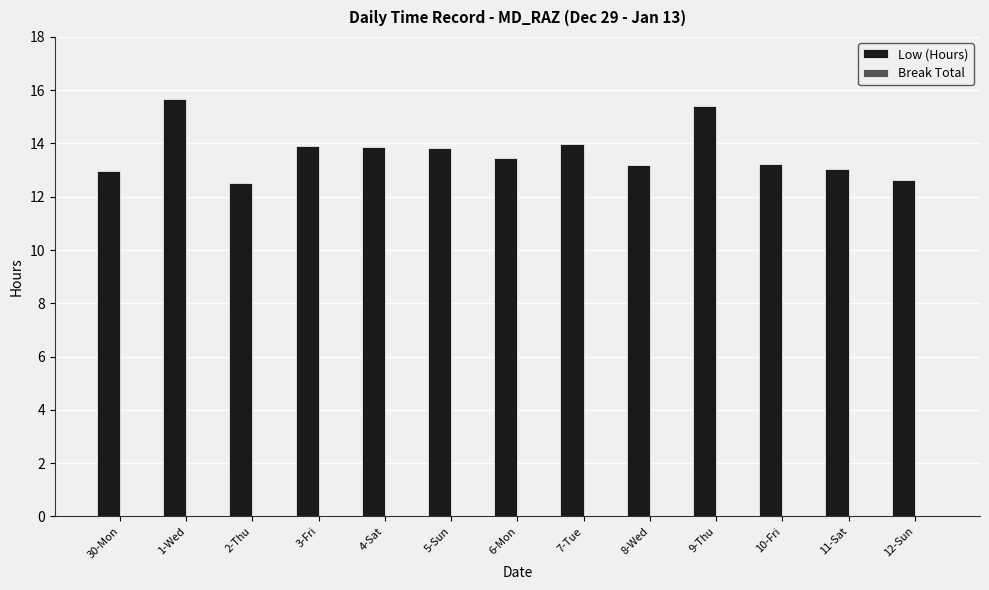

What is the greatest value displayed?

15.7